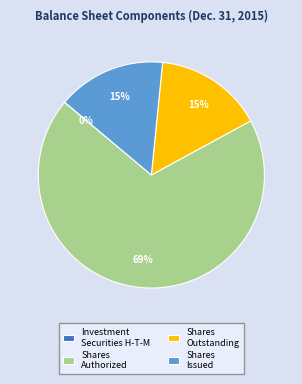

Is the sum of Shares Issued and Shares Authorized greater than half?

Yes